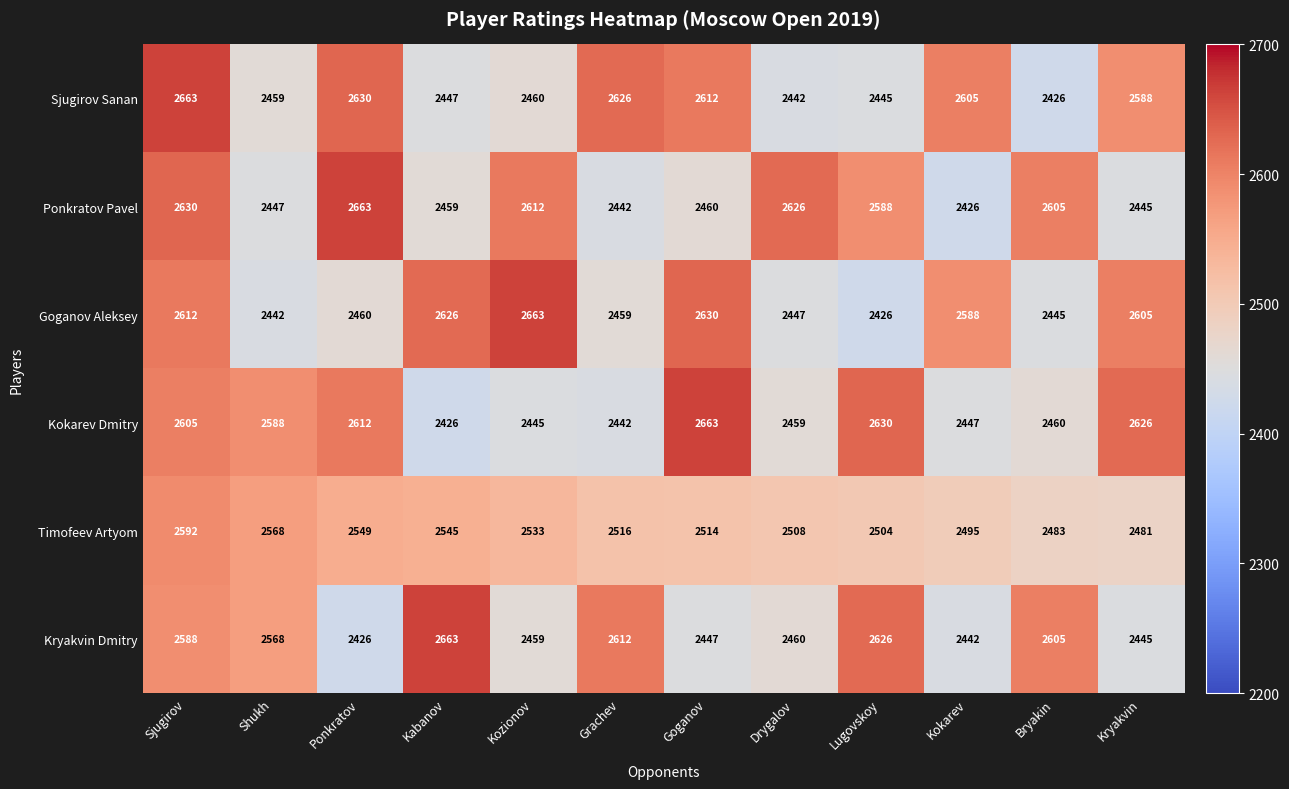

The value of Kryakvin Dmitry at Kozionov is 2459. True or false?

True